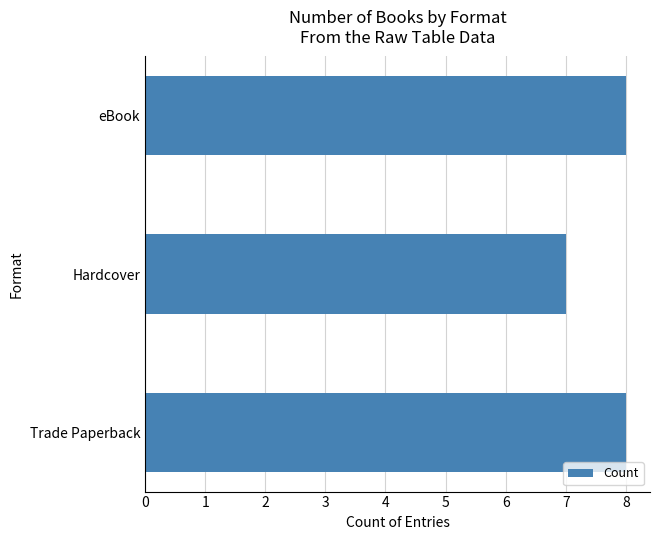

Which category has the lowest value across all series?

Hardcover